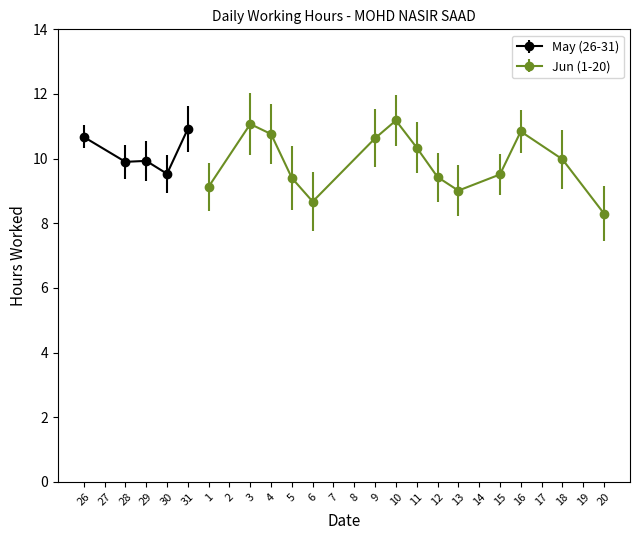

True or false: the data has more than 0 interior local peaks.

True